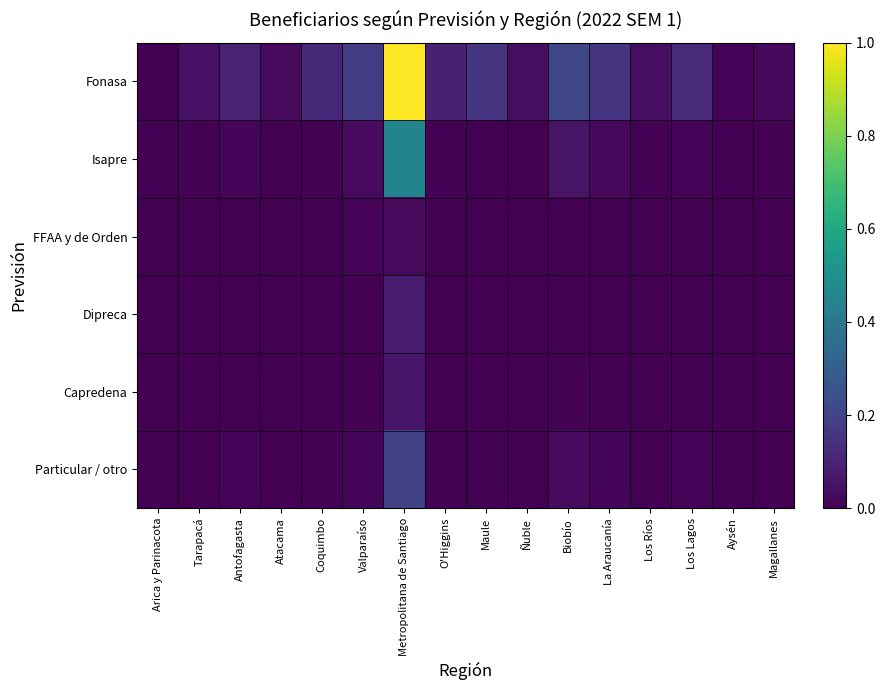

Reading left to right, what are all the values shown in this chart?

Fonasa: Arica y Parinacota=0.0	Tarapacá=0.0	Antofagasta=0.1	Atacama=0.0	Coquimbo=0.1	Valparaíso=0.2	Metropolitana de Santiago=1.0	O'Higgins=0.1	Maule=0.1	Ñuble=0.0	Biobío=0.2	La Araucanía=0.1	Los Ríos=0.0	Los Lagos=0.1	Aysén=0.0	Magallanes=0.0
Isapre: Arica y Parinacota=0.0	Tarapacá=0.0	Antofagasta=0.0	Atacama=0.0	Coquimbo=0.0	Valparaíso=0.0	Metropolitana de Santiago=0.5	O'Higgins=0.0	Maule=0.0	Ñuble=0.0	Biobío=0.1	La Araucanía=0.0	Los Ríos=0.0	Los Lagos=0.0	Aysén=0.0	Magallanes=0.0
FFAA y de Orden: Arica y Parinacota=0.0	Tarapacá=0.0	Antofagasta=0.0	Atacama=0.0	Coquimbo=0.0	Valparaíso=0.0	Metropolitana de Santiago=0.0	O'Higgins=0.0	Maule=0.0	Ñuble=0.0	Biobío=0.0	La Araucanía=0.0	Los Ríos=0.0	Los Lagos=0.0	Aysén=0.0	Magallanes=0.0
Dipreca: Arica y Parinacota=0.0	Tarapacá=0.0	Antofagasta=0.0	Atacama=0.0	Coquimbo=0.0	Valparaíso=0.0	Metropolitana de Santiago=0.1	O'Higgins=0.0	Maule=0.0	Ñuble=0.0	Biobío=0.0	La Araucanía=0.0	Los Ríos=0.0	Los Lagos=0.0	Aysén=0.0	Magallanes=0.0
Capredena: Arica y Parinacota=0.0	Tarapacá=0.0	Antofagasta=0.0	Atacama=0.0	Coquimbo=0.0	Valparaíso=0.0	Metropolitana de Santiago=0.1	O'Higgins=0.0	Maule=0.0	Ñuble=0.0	Biobío=0.0	La Araucanía=0.0	Los Ríos=0.0	Los Lagos=0.0	Aysén=0.0	Magallanes=0.0
Particular / otro: Arica y Parinacota=0.0	Tarapacá=0.0	Antofagasta=0.0	Atacama=0.0	Coquimbo=0.0	Valparaíso=0.0	Metropolitana de Santiago=0.2	O'Higgins=0.0	Maule=0.0	Ñuble=0.0	Biobío=0.0	La Araucanía=0.0	Los Ríos=0.0	Los Lagos=0.0	Aysén=0.0	Magallanes=0.0